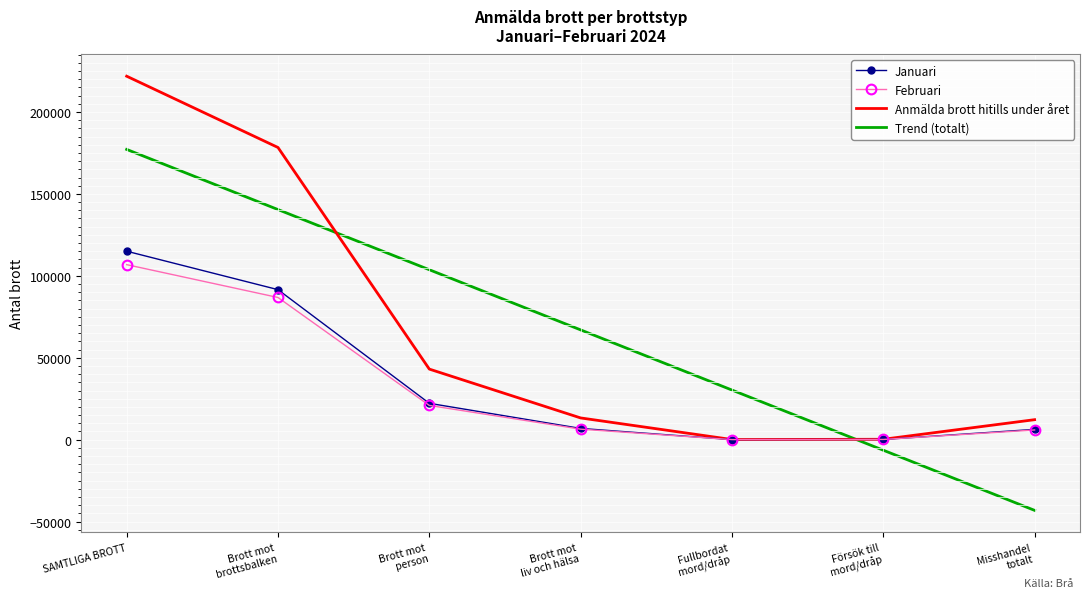

What is the total value across all series at SAMTLIGA BROTT?

620872.4